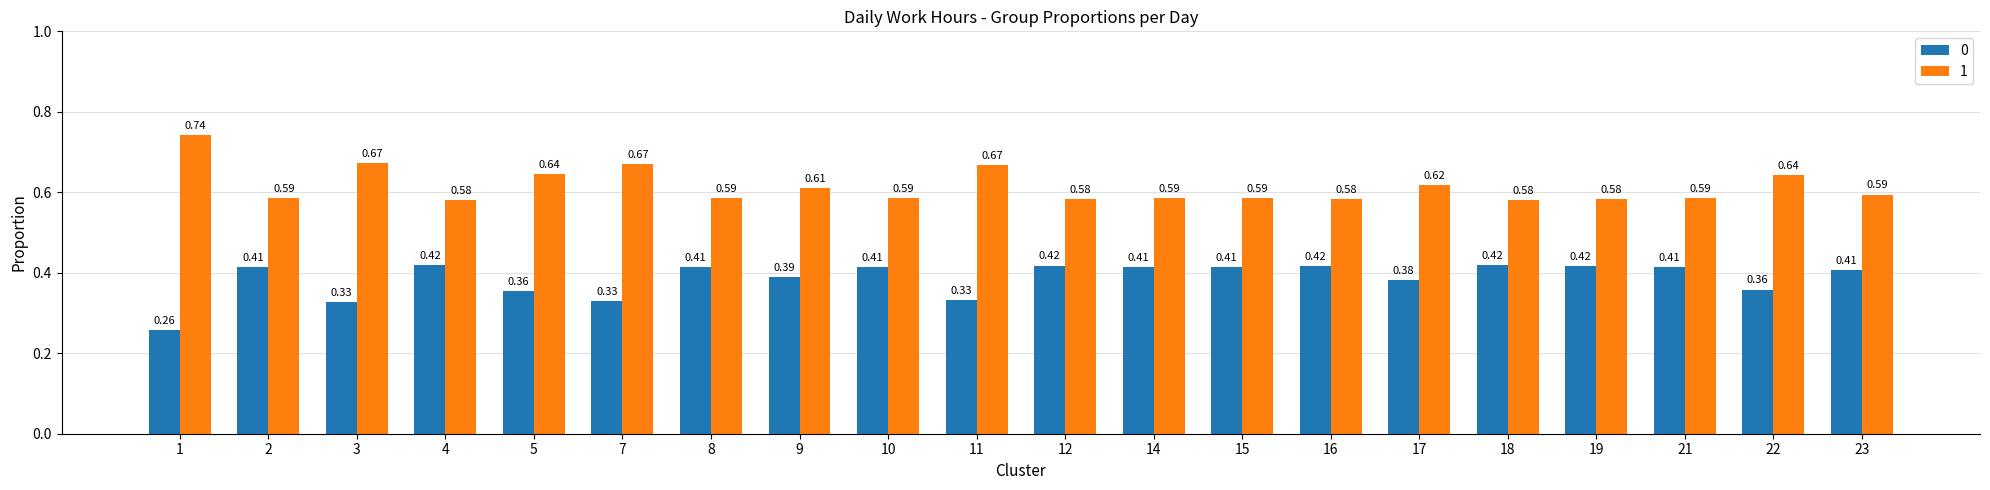

At which category does the chart reach its peak across all series?

1